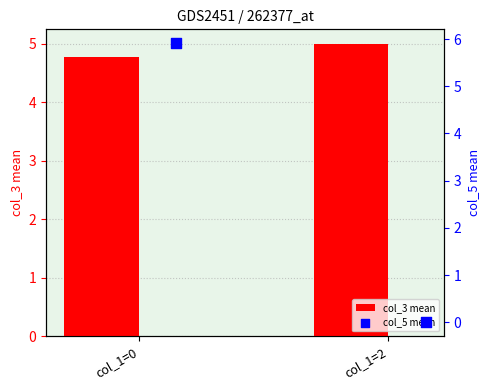

What is the sum of the col_3 mean values at col_1=2 and col_1=0?

9.8